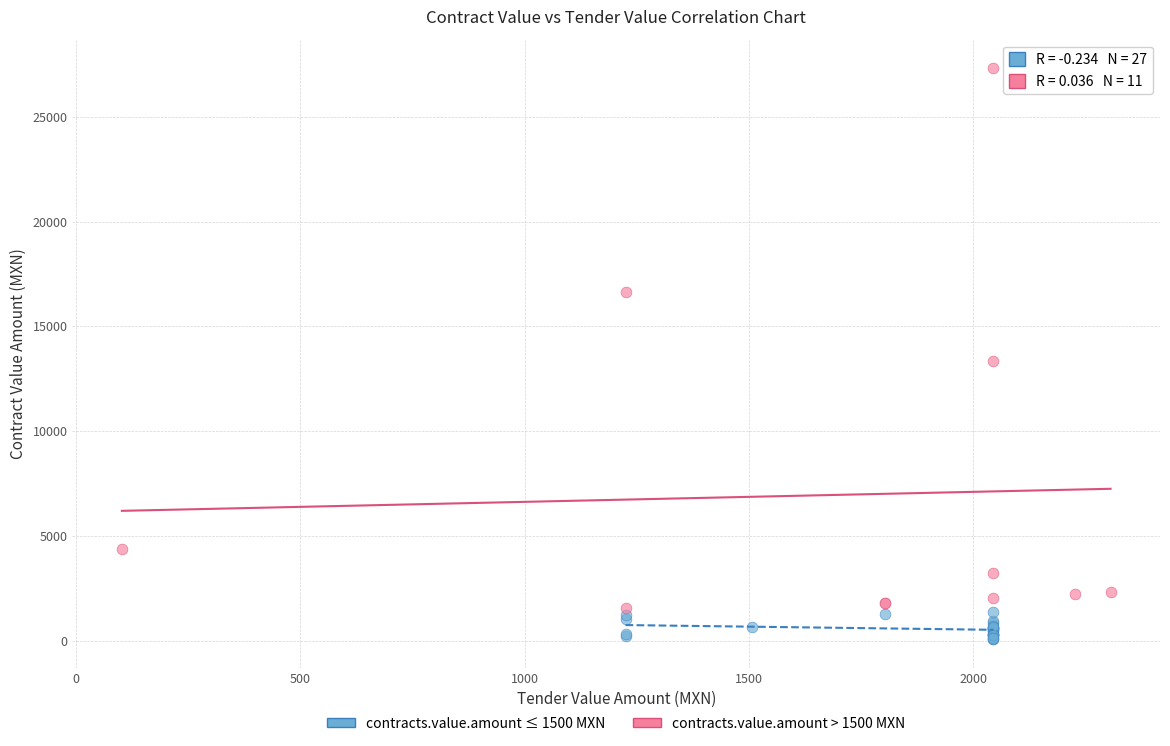

Which series has the widest spread of Y values?

contracts.value.amount > 1500 MXN